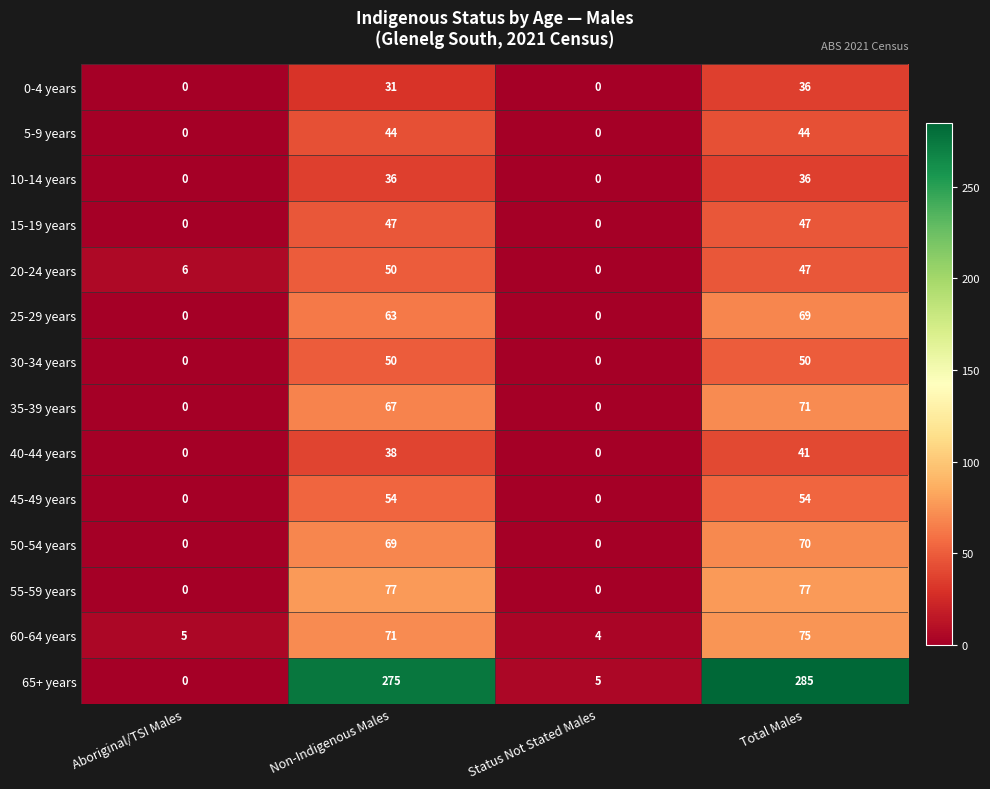

What is the total value across all series at Total Males?

1002